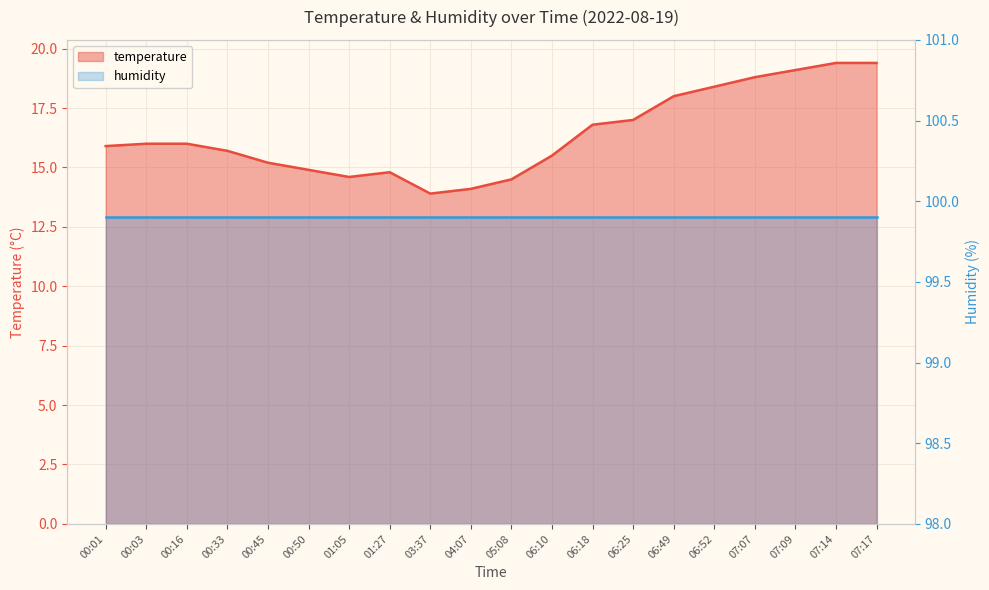

At which category does the data reach its first local peak?

01:27